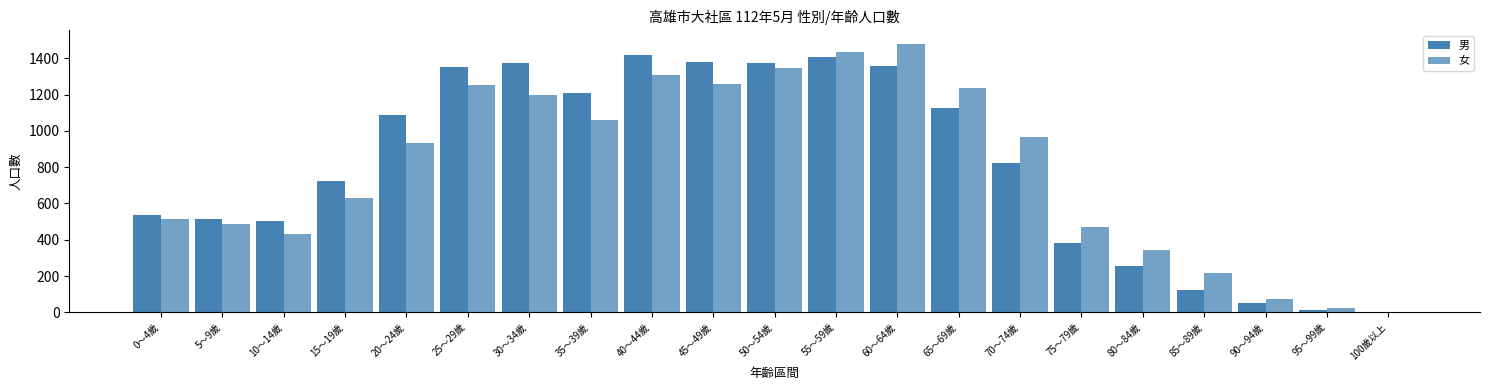

Is the value of 男 at 50～54歲 greater than the value of 女 at 10～14歲?

Yes